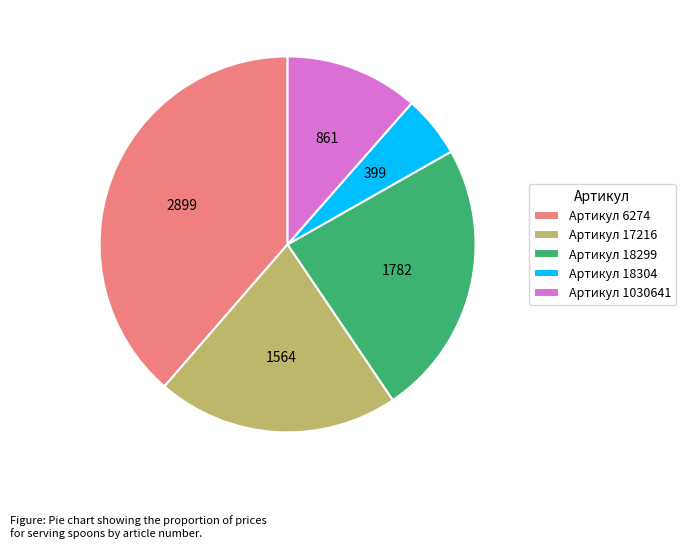

Is there any slice that represents more than half of the pie?

No